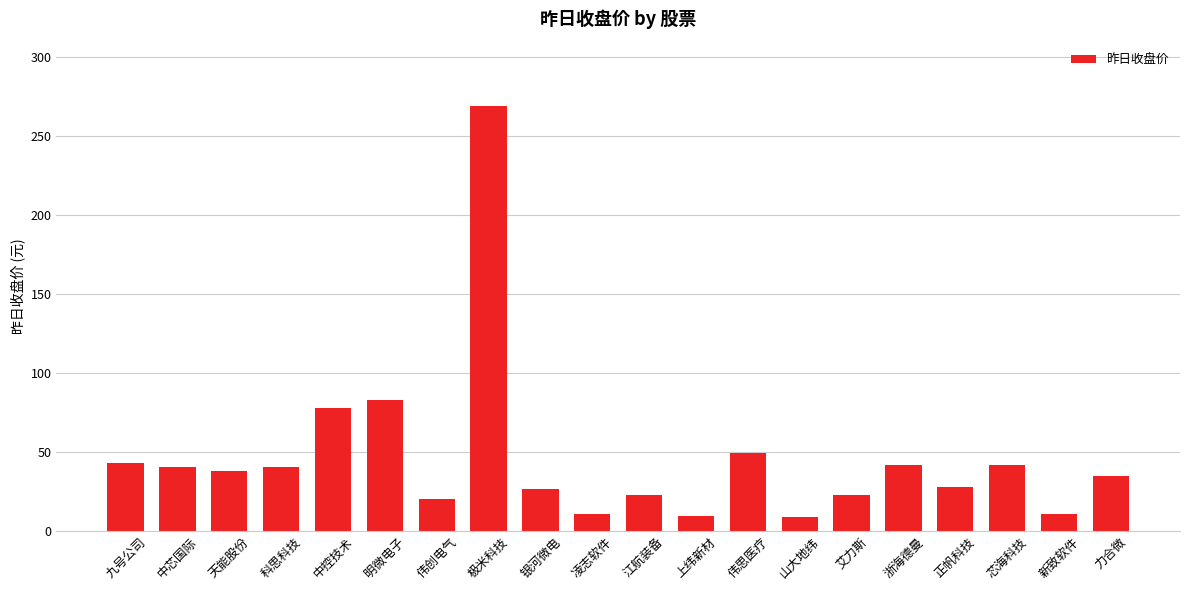

At which label does the data first exceed 37?

九号公司